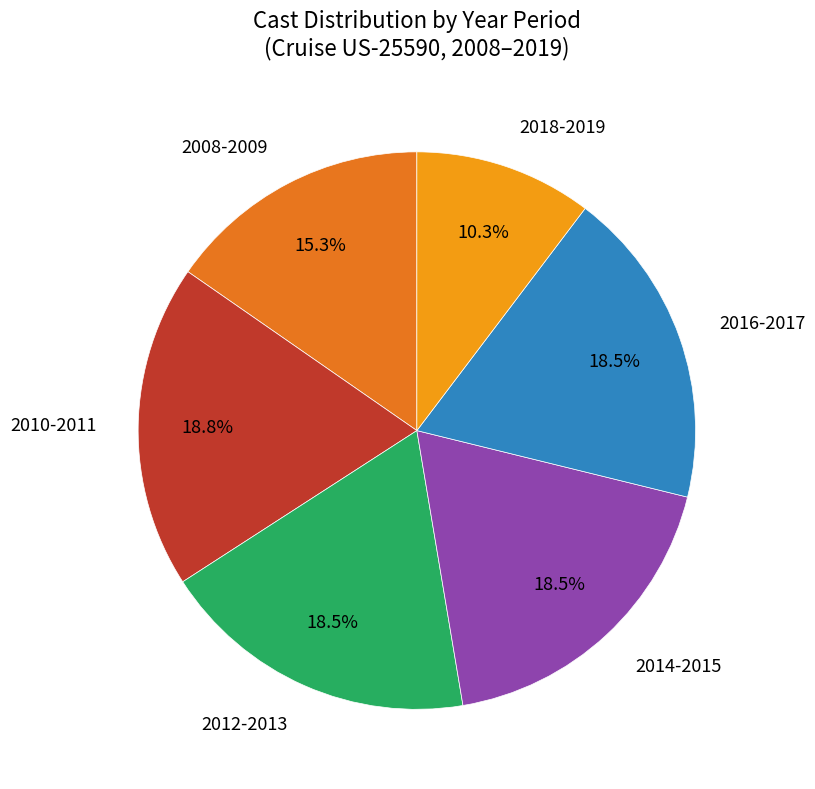

Which has a higher value, 2014-2015 or 2008-2009?

2014-2015